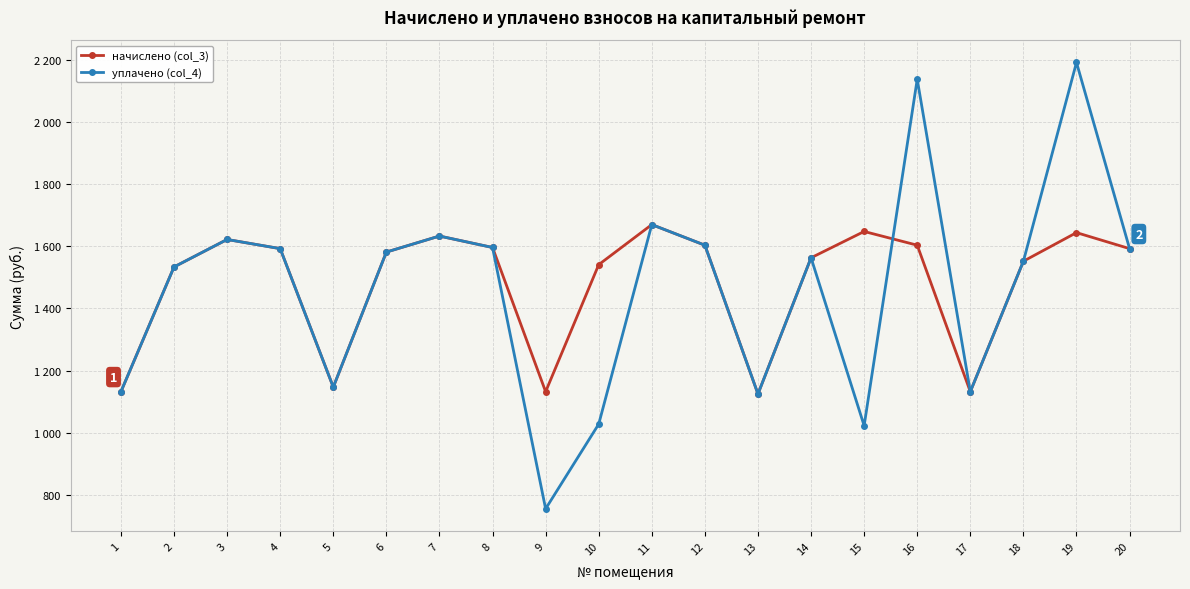

Is this an area chart (filled region under the line)?

No